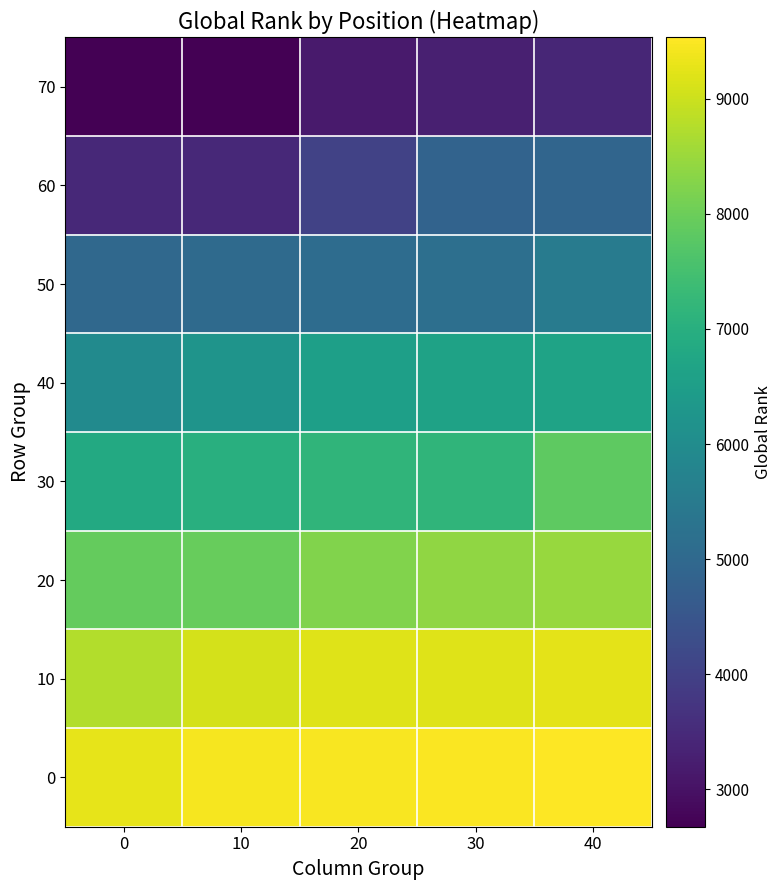

Which has a higher value, 0 or 10?

10